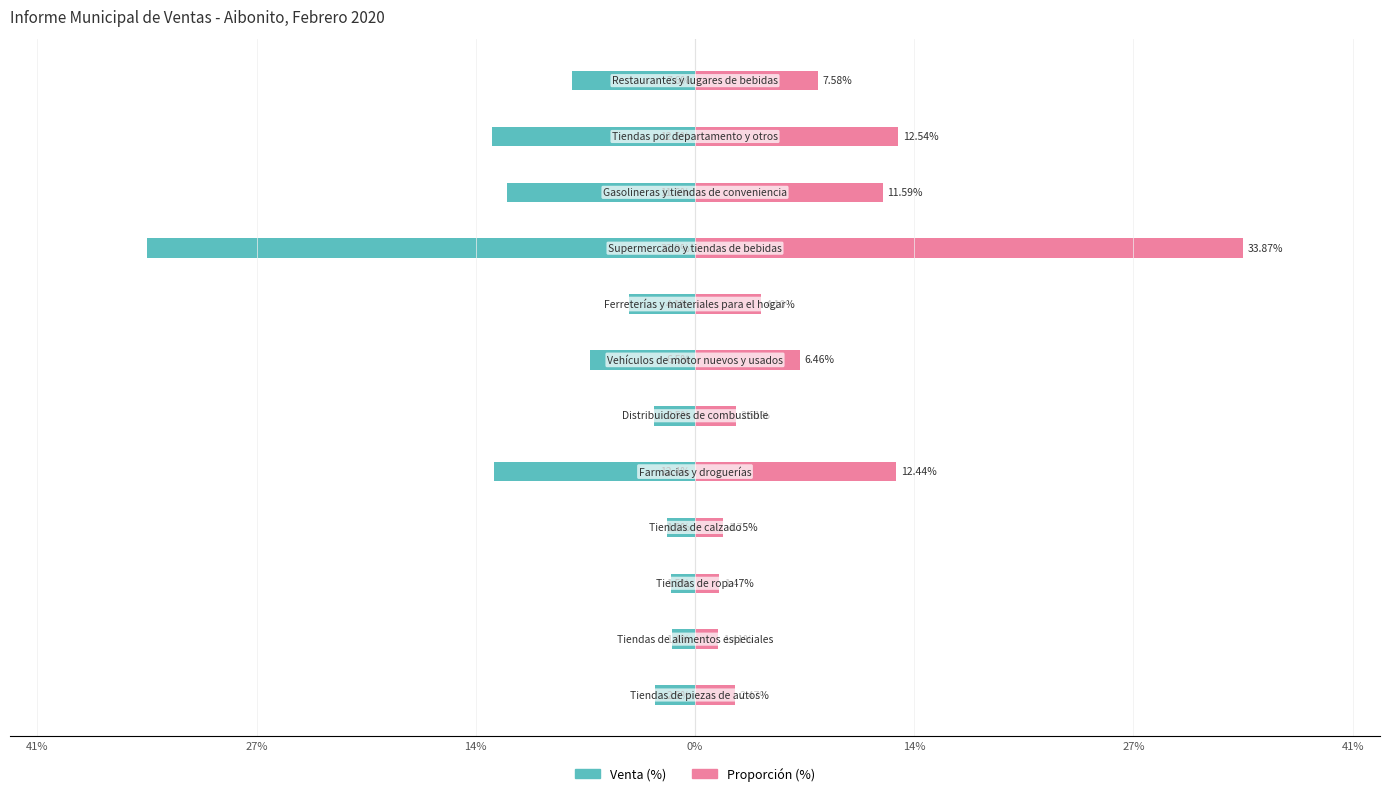

What is the minimum value for Venta (%)?

-33.9